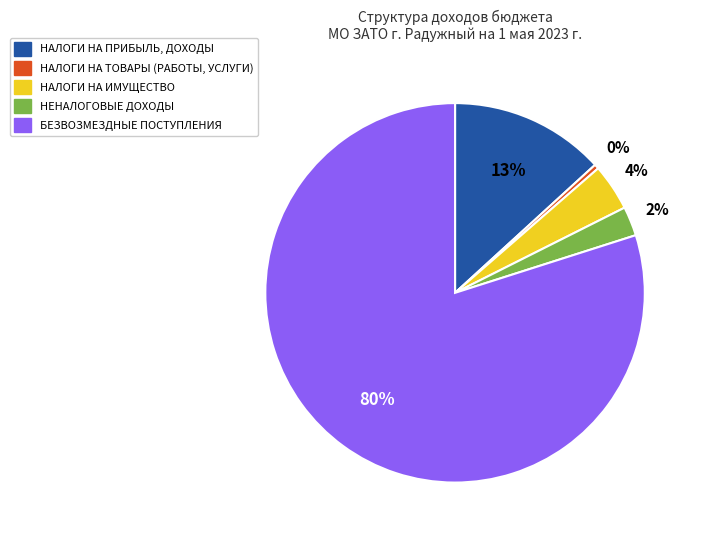

How many segments does this pie chart have?

5